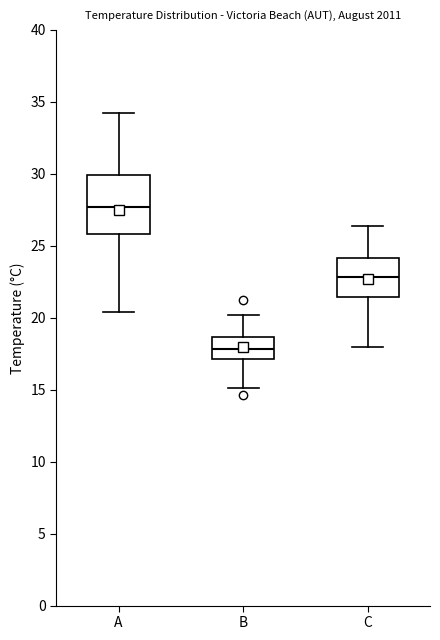

Which box's median line is the highest?

A